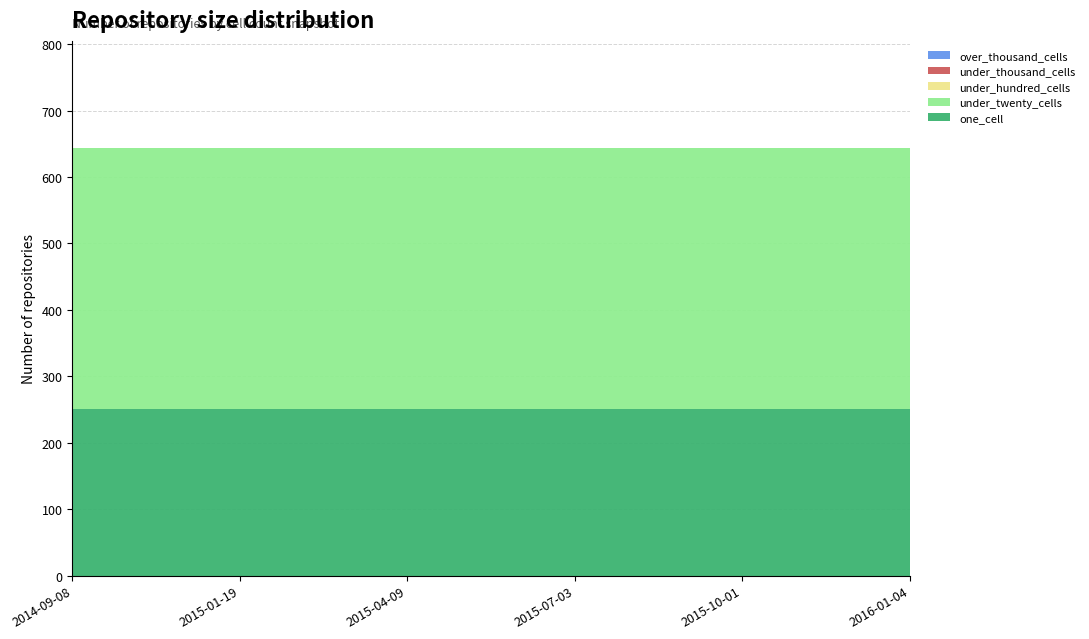

Reading left to right, extract all data points from this chart.

one_cell: 2014-09-08=251	2015-01-19=251	2015-04-09=251	2015-07-03=251	2015-10-01=251	2016-01-04=251
under_twenty_cells: 2014-09-08=393	2015-01-19=393	2015-04-09=393	2015-07-03=393	2015-10-01=393	2016-01-04=393
under_hundred_cells: 2014-09-08=0	2015-01-19=0	2015-04-09=0	2015-07-03=0	2015-10-01=0	2016-01-04=0
under_thousand_cells: 2014-09-08=0	2015-01-19=0	2015-04-09=0	2015-07-03=0	2015-10-01=0	2016-01-04=0
over_thousand_cells: 2014-09-08=0	2015-01-19=0	2015-04-09=0	2015-07-03=0	2015-10-01=0	2016-01-04=0